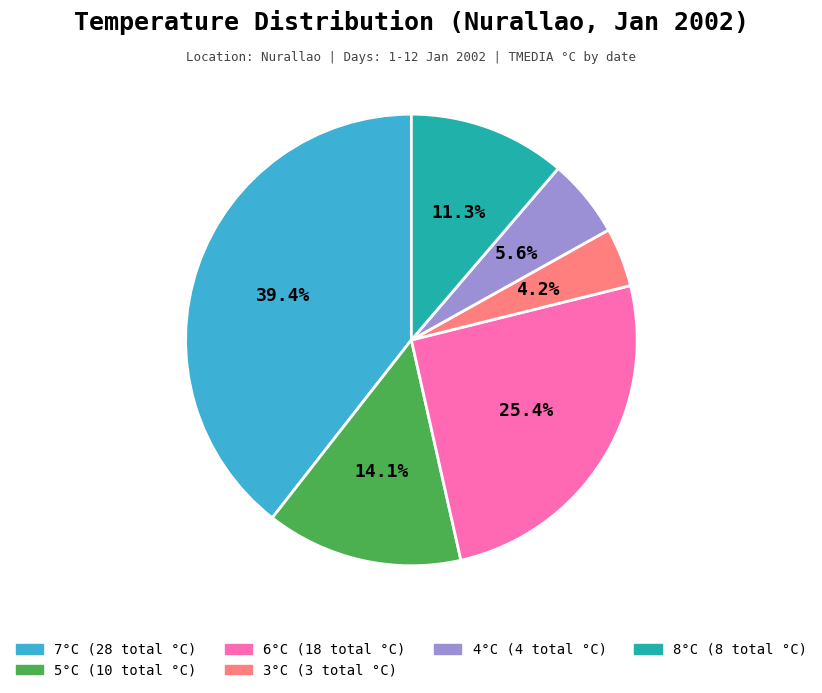

Is there a majority slice in this chart?

No